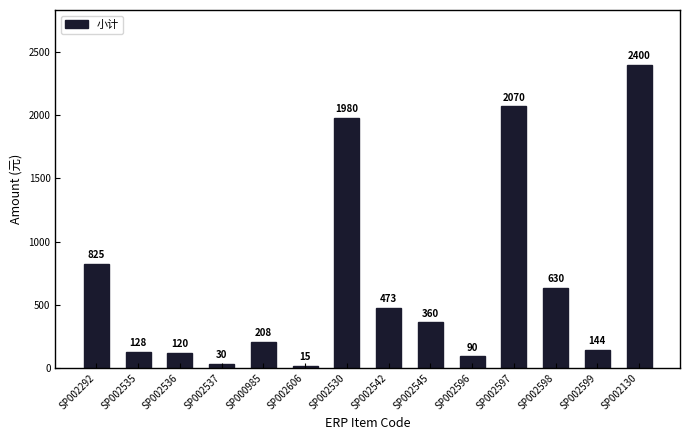

Which category has the lowest value across all series?

SP002606